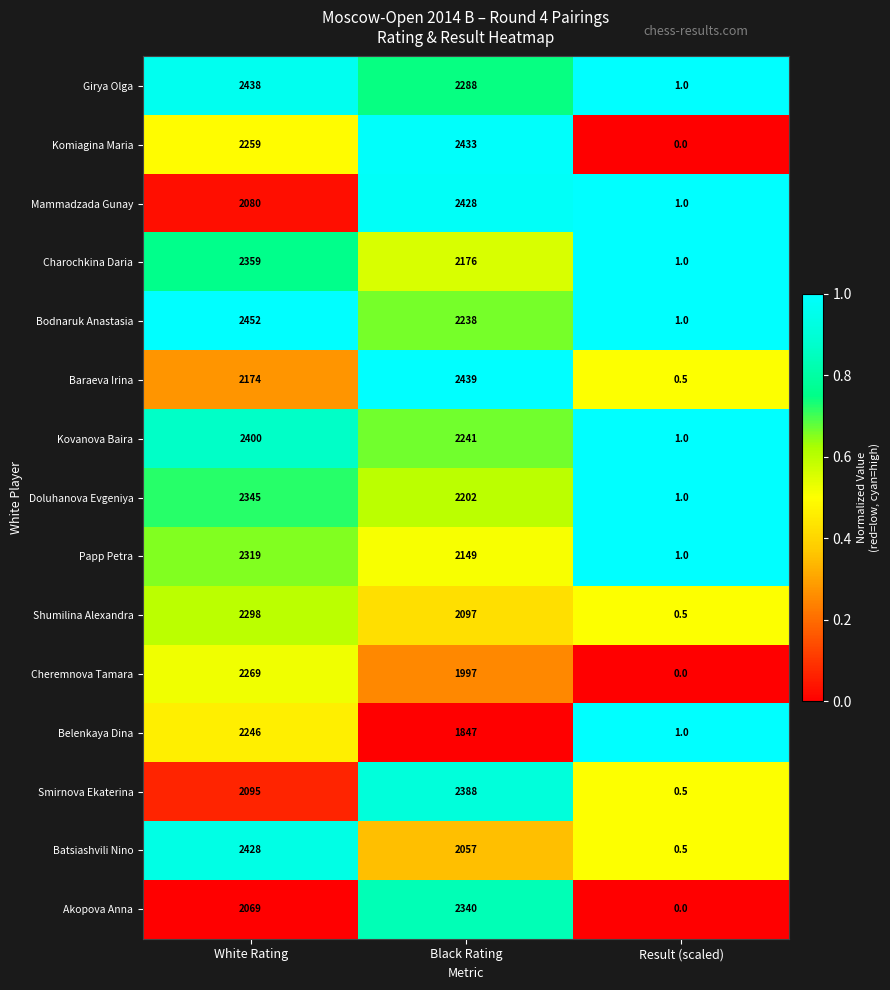

Which series has the largest total across all categories?

Girya Olga